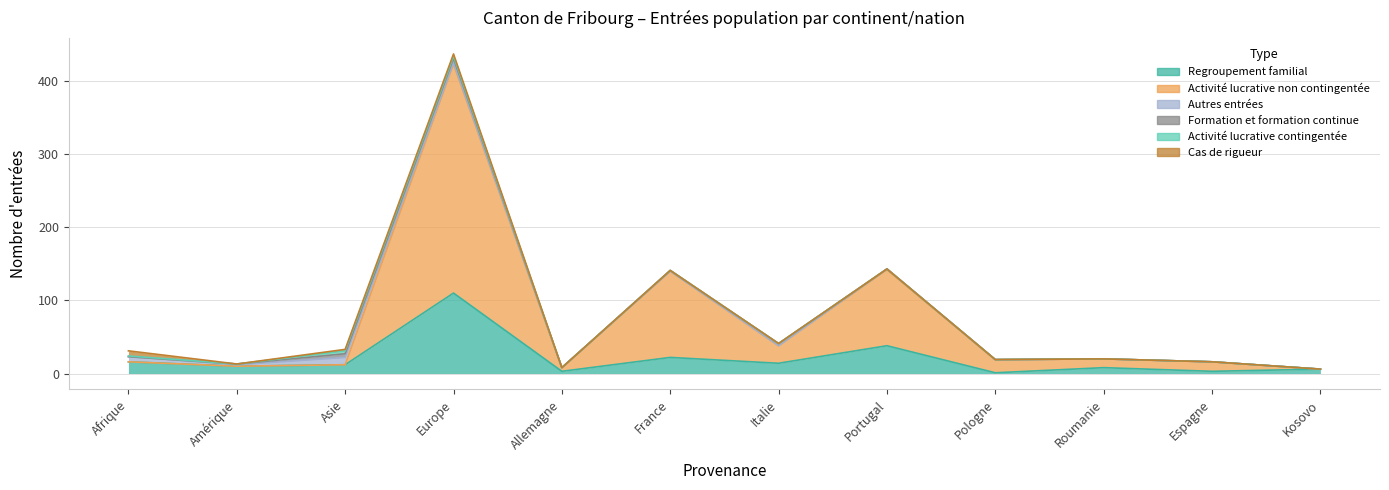

At which label does Formation et formation continue reach its peak?

Europe